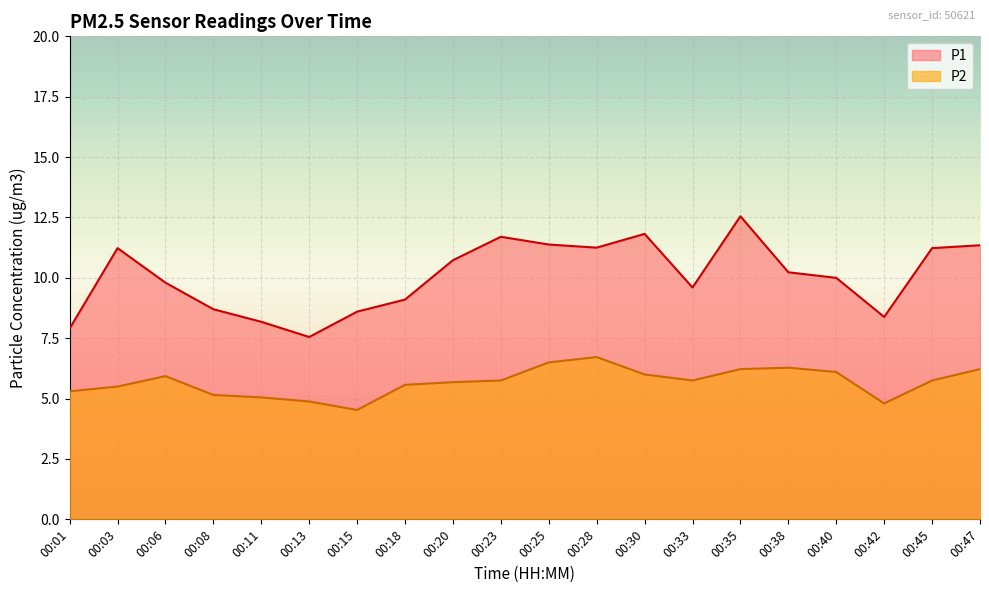

How many lines are shown in the chart?

2